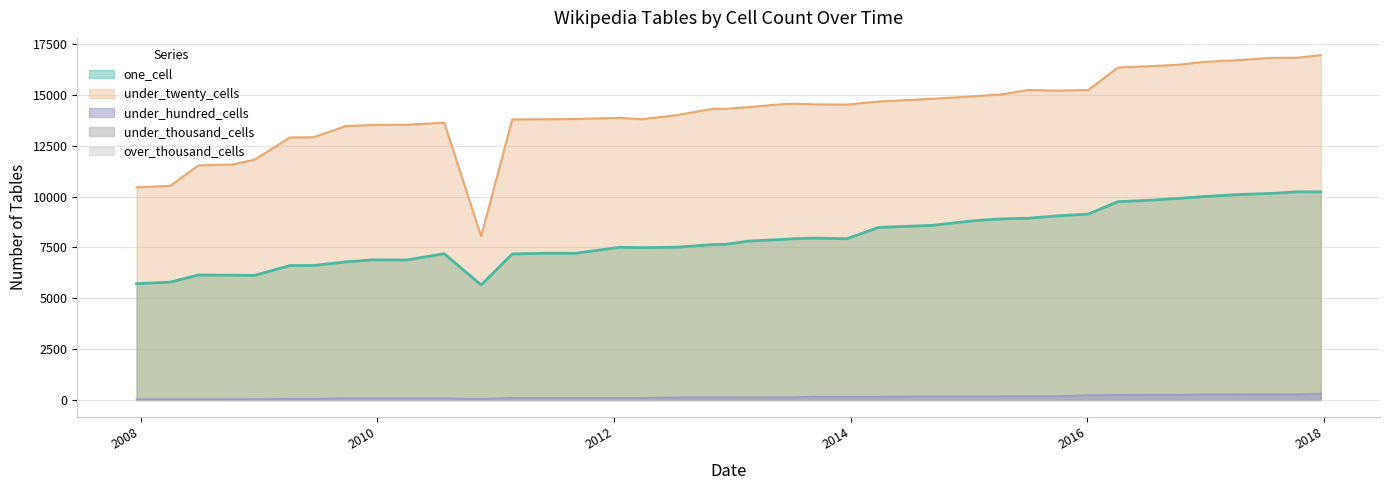

Between 2012-07-13 and 2013-12-20, which is larger?

2013-12-20